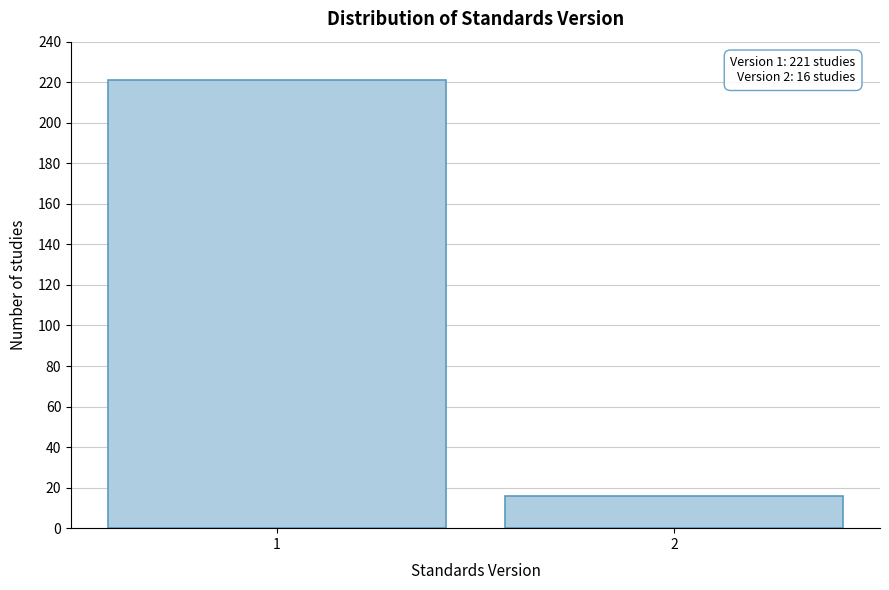

Reading left to right, list all the values displayed in this chart.

221	16